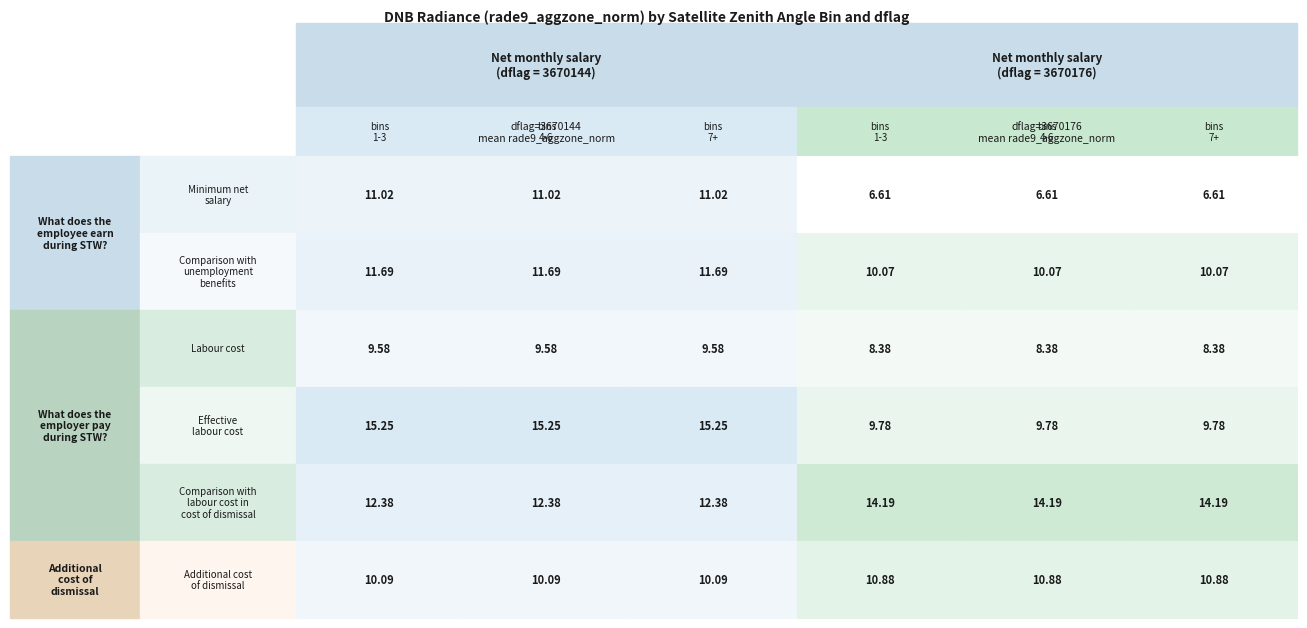

What is the total value across all series at 4?

106.0